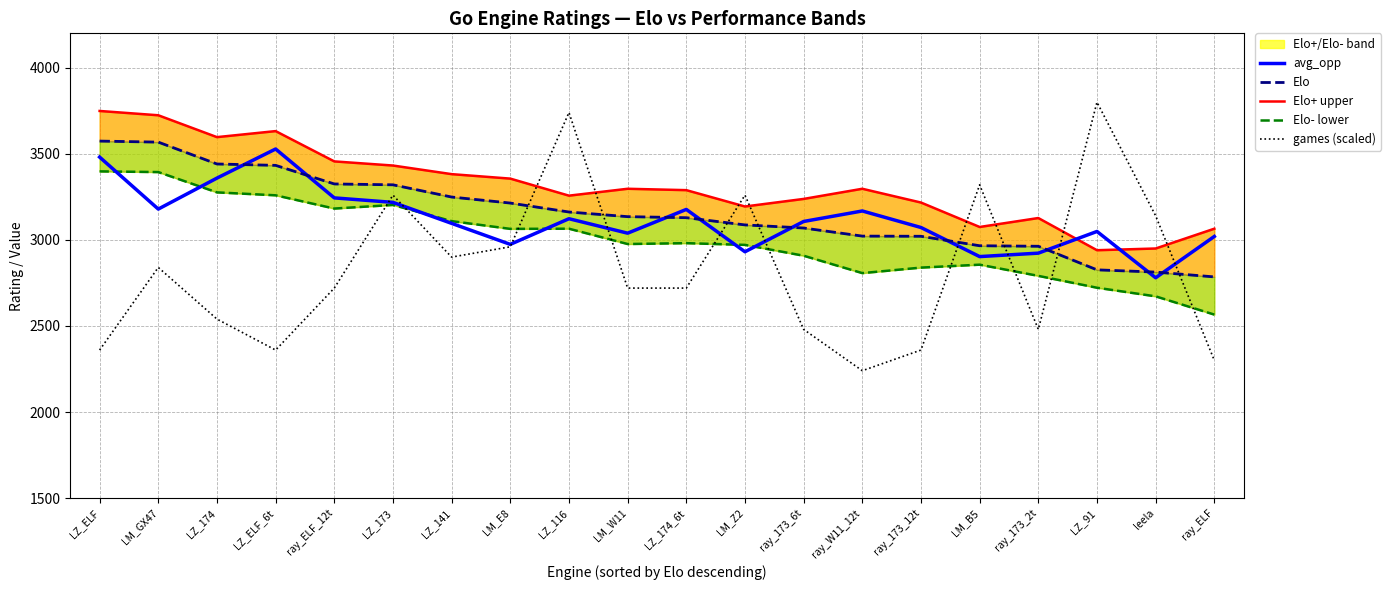

True or false: Elo and avg_opp intersect in this chart.

True